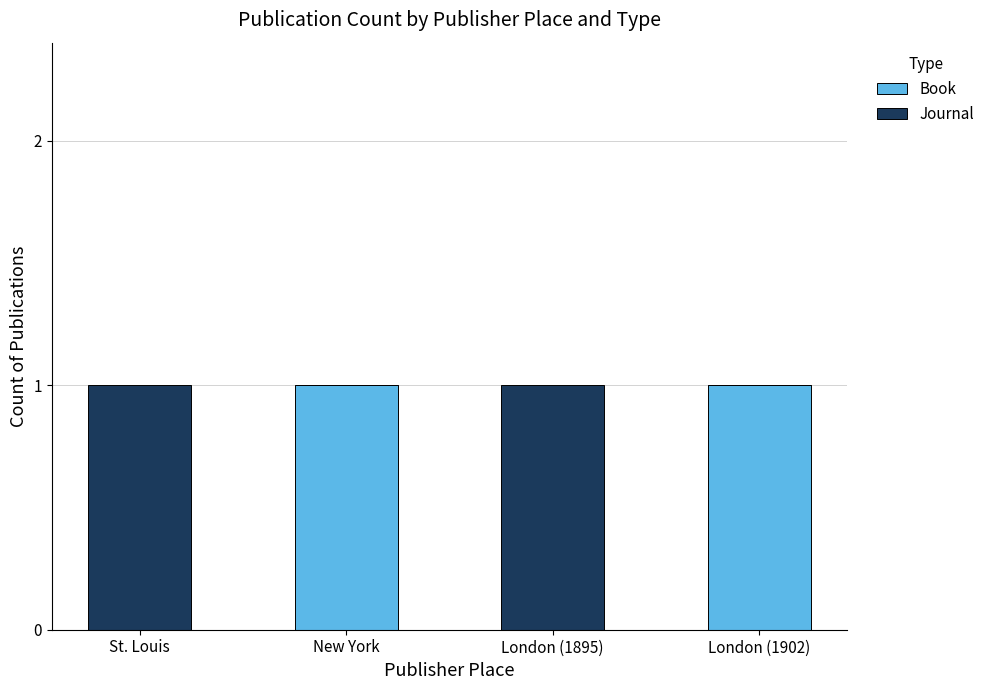

Does the chart contain stacked bars?

Yes